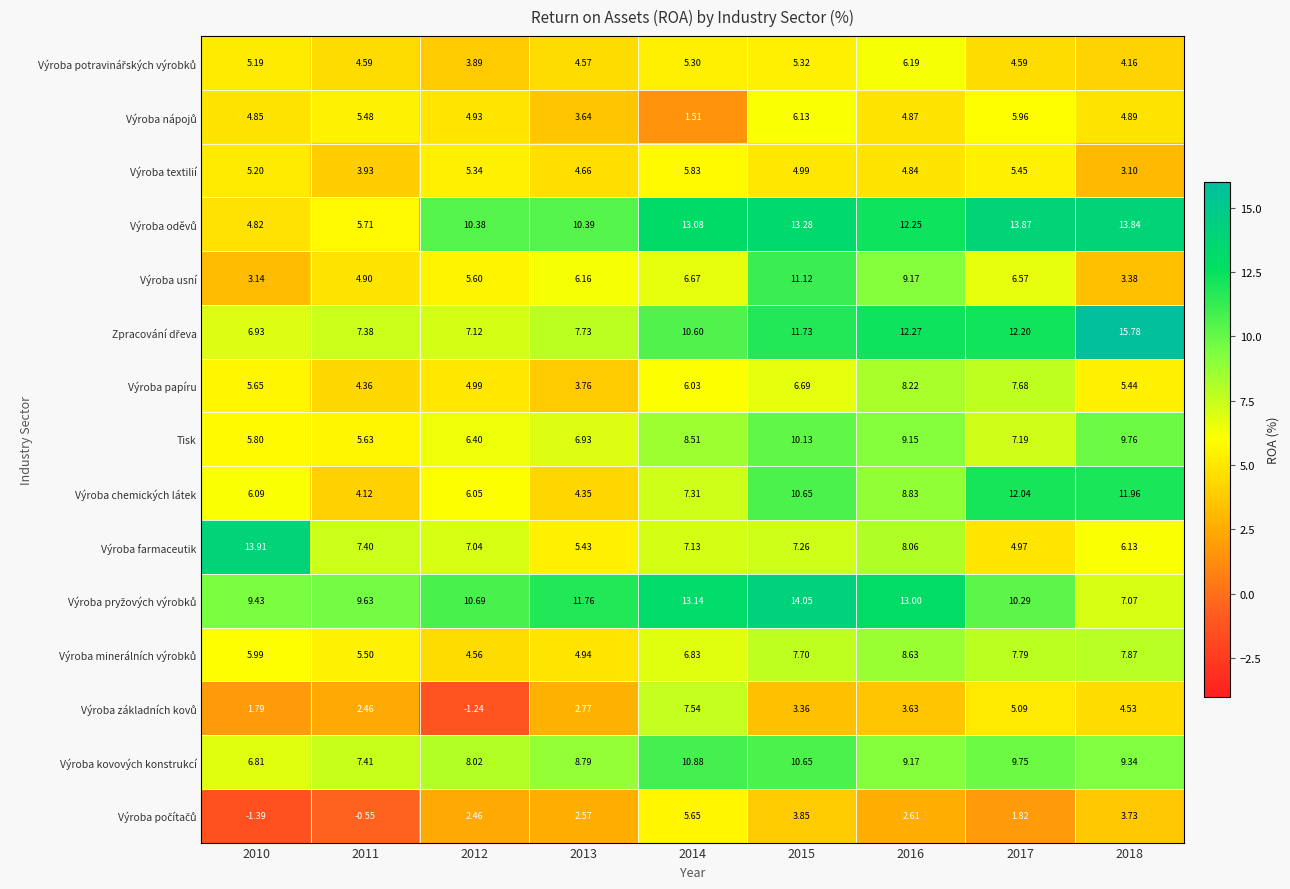

How many data points in Výroba textilií are less than 4?

2